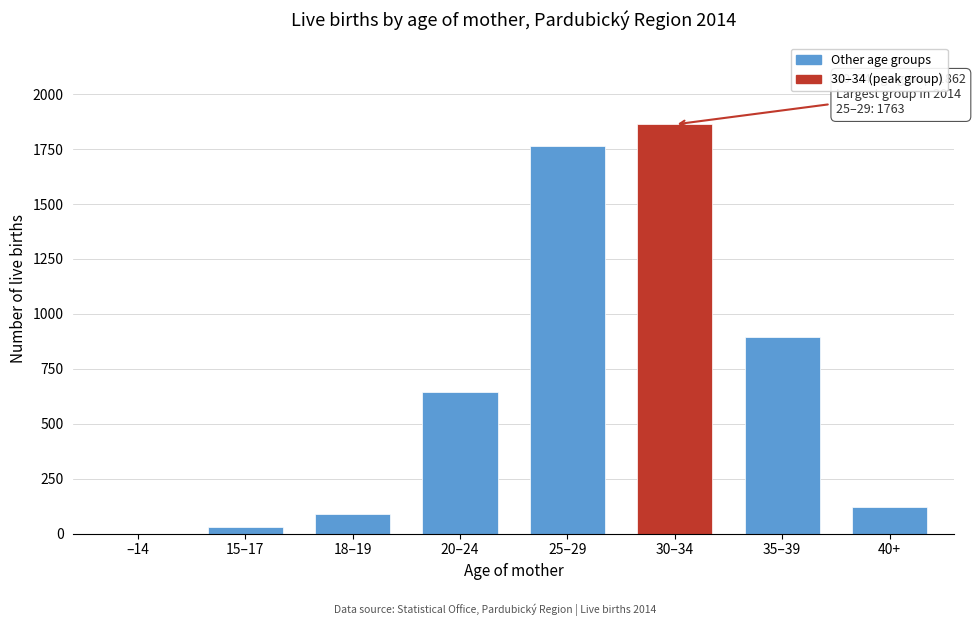

Reading left to right, list all the values displayed in this chart.

–14=1	15–17=32	18–19=91	20–24=643	25–29=1763	30–34=1862	35–39=895	40+=123